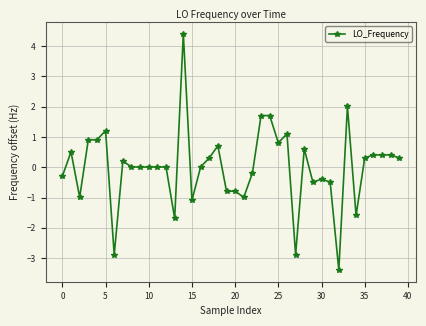

True or false: the data has more than 2 interior local peaks.

True